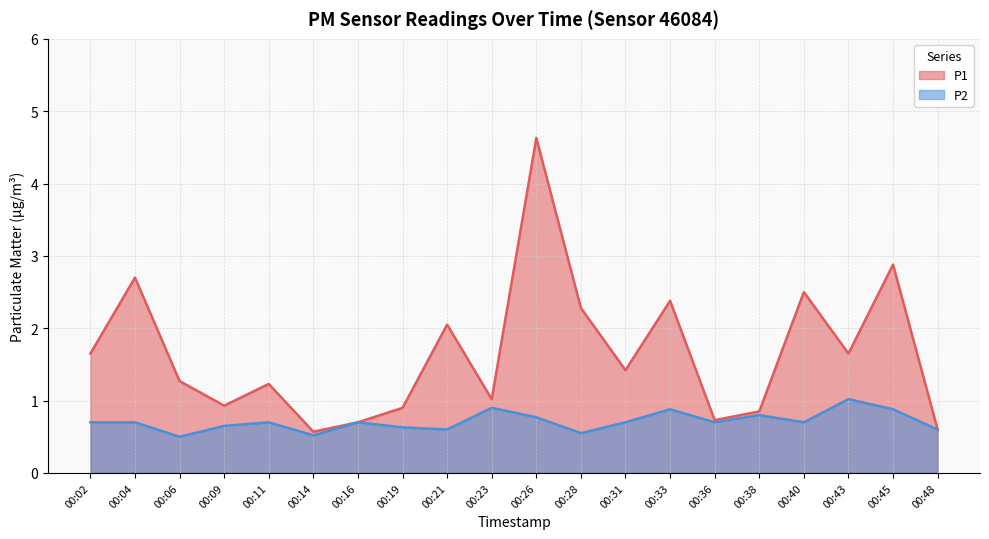

What is the total value across all series at 00:38?

1.6